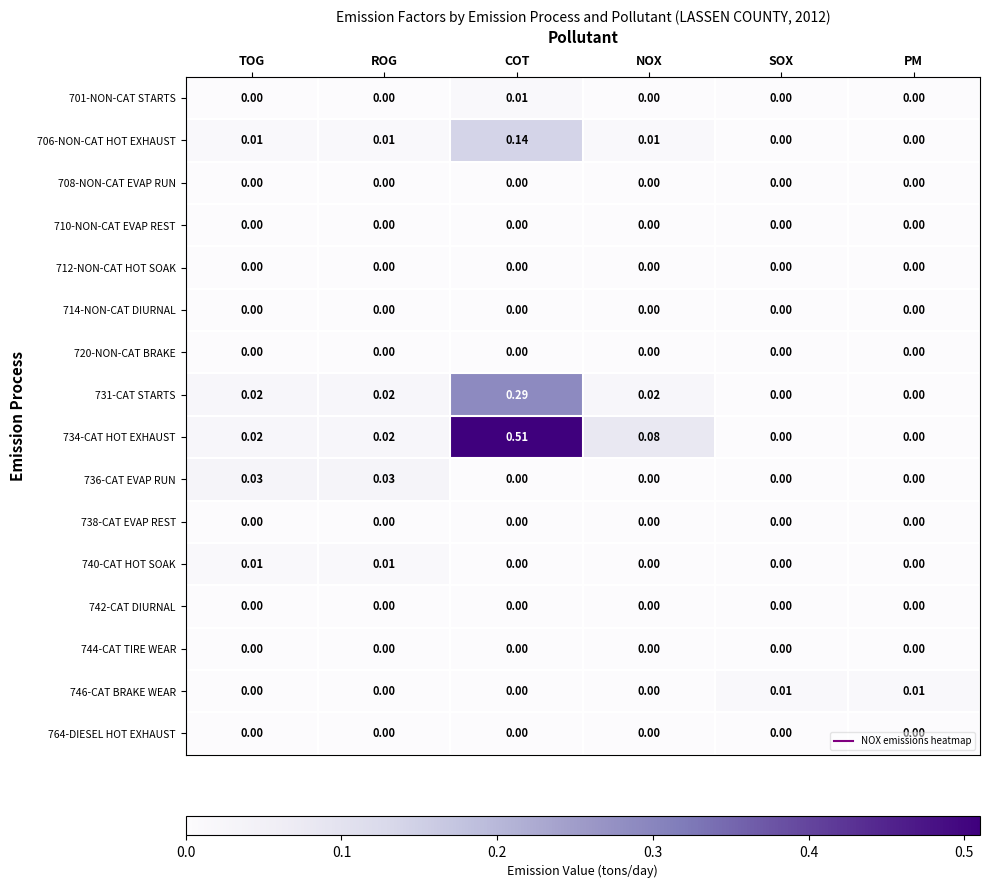

Which series changed the most between ROG and SOX?

736-CAT EVAP RUN